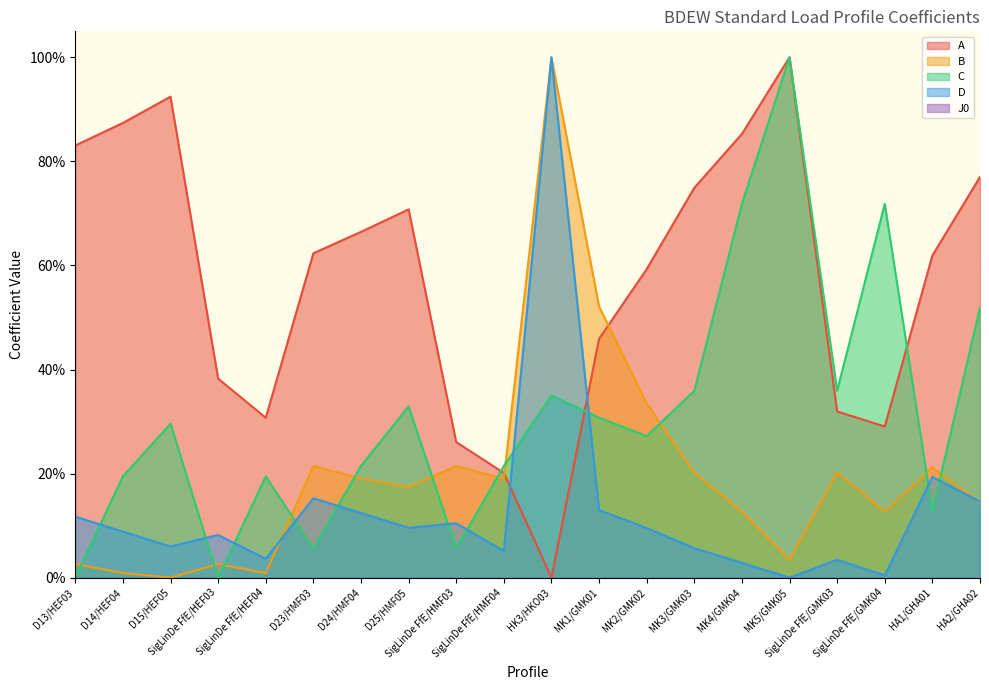

How many values in the D series are below 9?

10